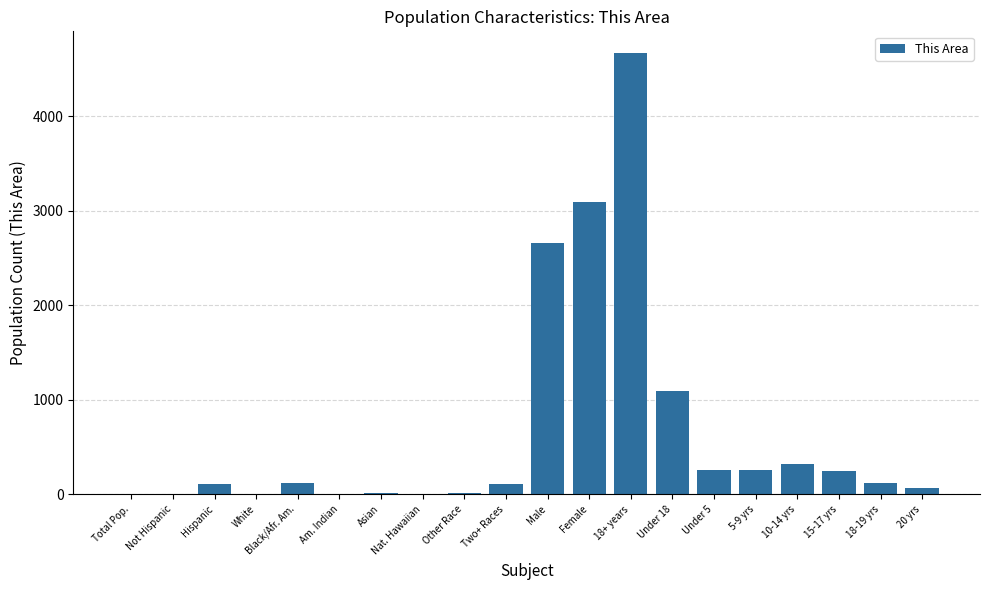

What is the maximum value shown in the chart?

4668